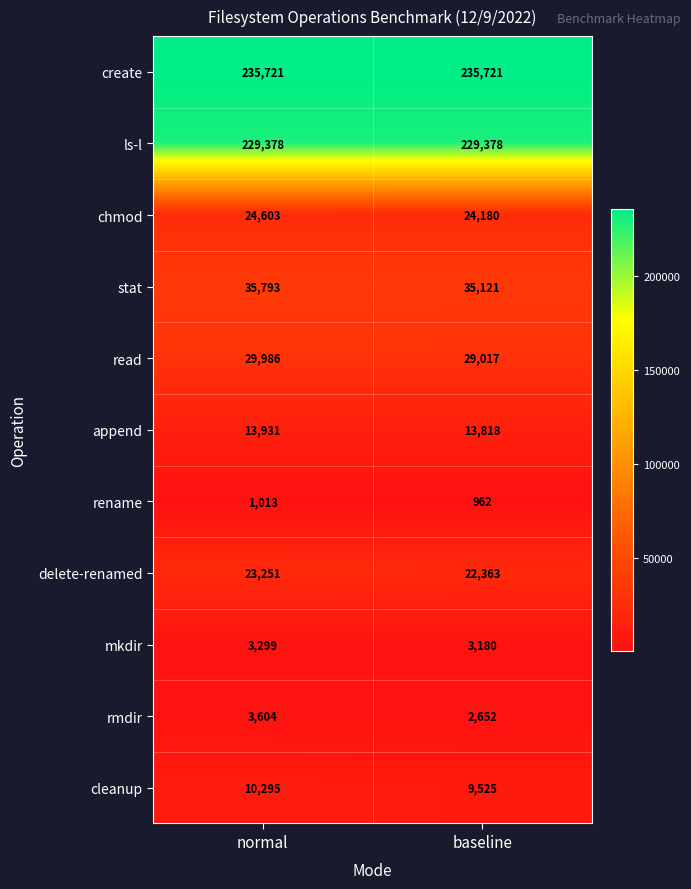

True or false: stat has a value of 60512 at normal.

False